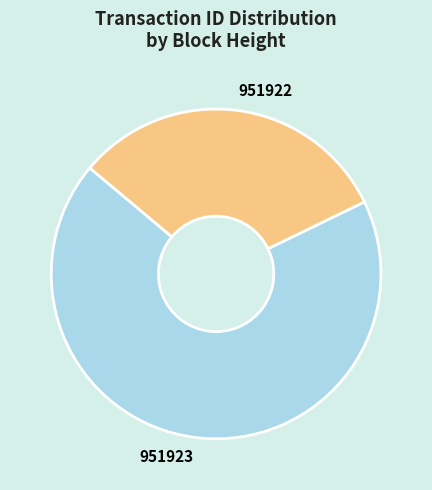

Is 951923 the majority of the pie?

Yes